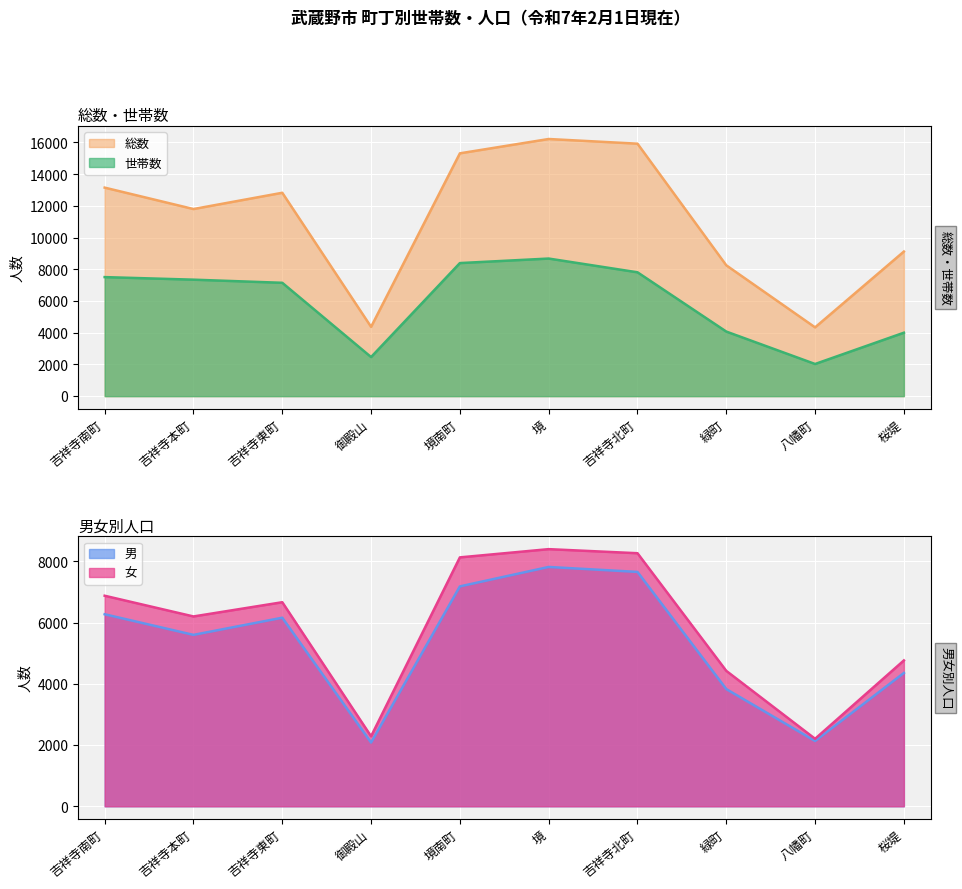

How many values in the 世帯数 series exceed 7347?

4